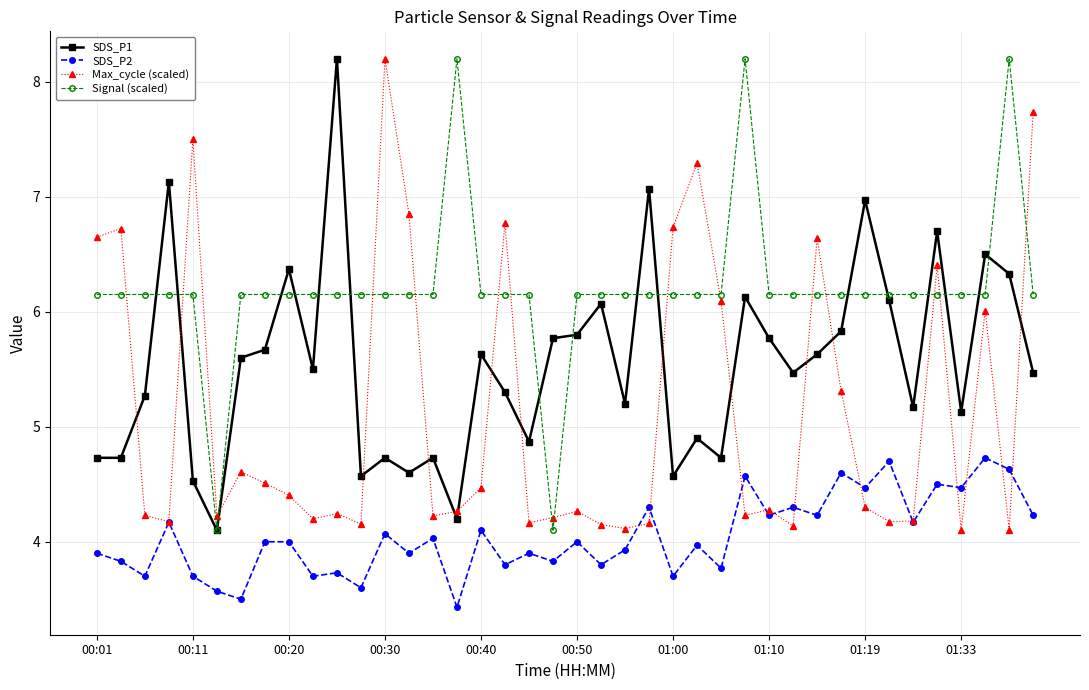

What is the highest value of the SDS_P2 series?

4.7